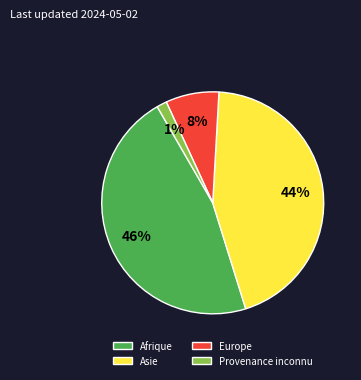

Rank the categories by value from highest to lowest.

Afrique, Asie, Europe, Provenance inconnu